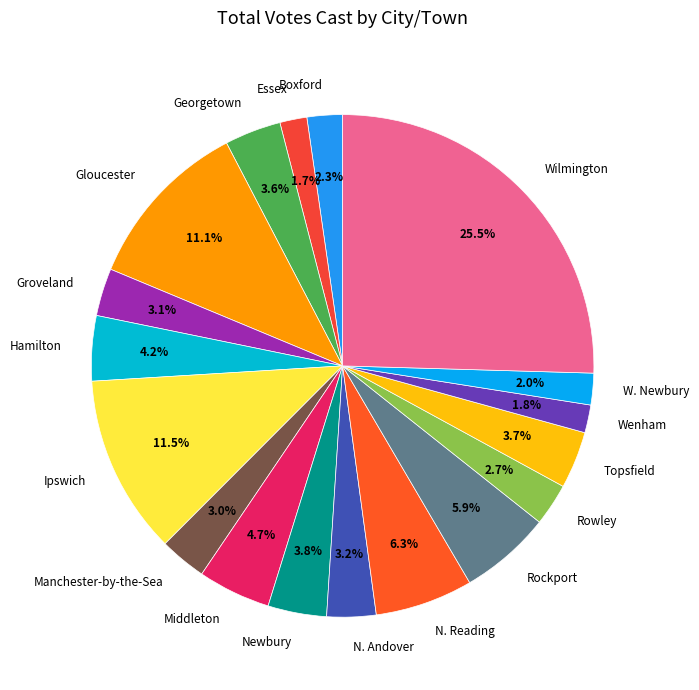

To the nearest percent, what portion does Wenham represent?

2%